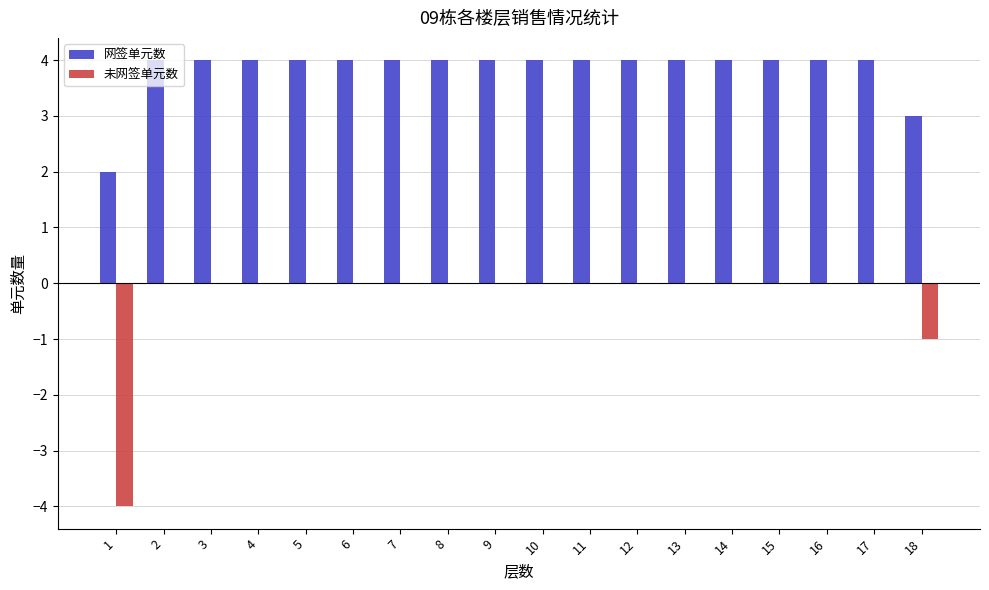

Reading right to left, what are all the values shown in this chart?

网签单元数: 3	4	4	4	4	4	4	4	4	4	4	4	4	4	4	4	4	2
未网签单元数: -1	0	0	0	0	0	0	0	0	0	0	0	0	0	0	0	0	-4